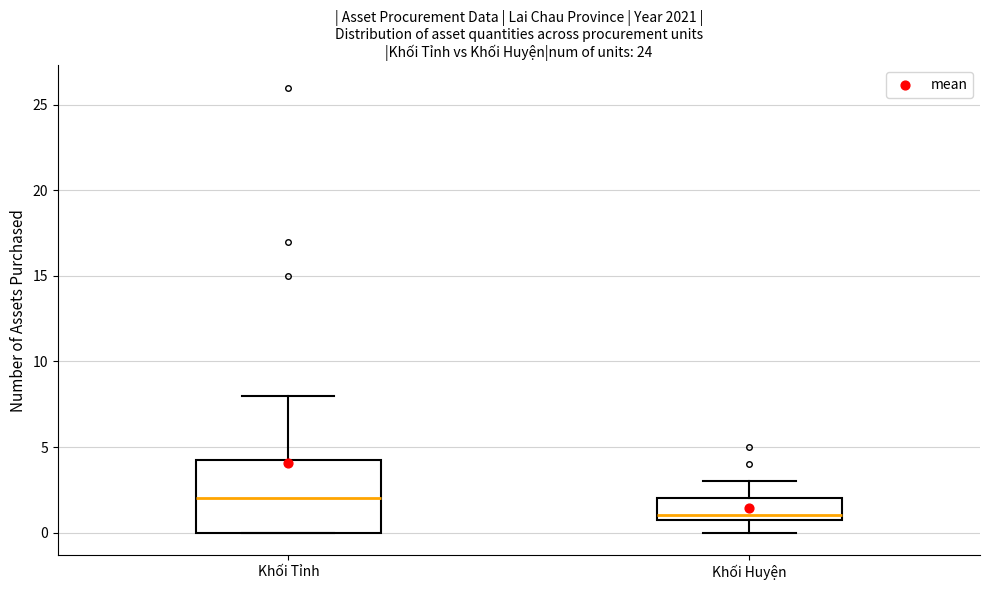

Reading left to right, read every box against the y-axis: the position of its median line, the range the box covers, and the ends of its whiskers. The values are not printed on the chart, so give them approximately, as read against the axis.

Khối Tỉnh: median 2.0, box 0.0 to 4.5, whiskers 0.0 to 8.0
Khối Huyện: median 1.0 (just above the box's lower edge), box 1.0 to 2.0, whiskers 0.0 to 3.0